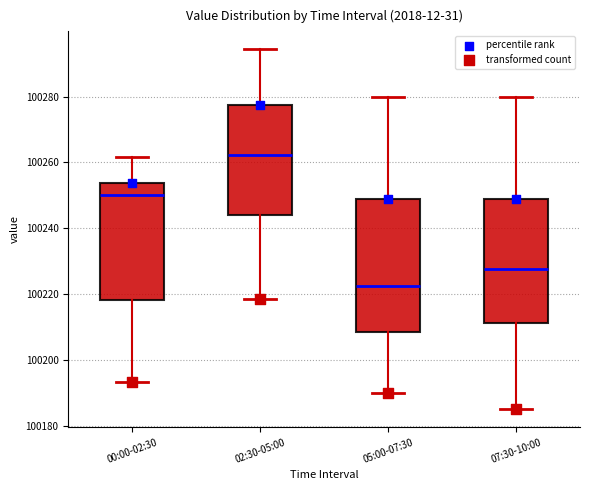

Which box is the tallest, from its lower edge to its upper edge?

05:00-07:30